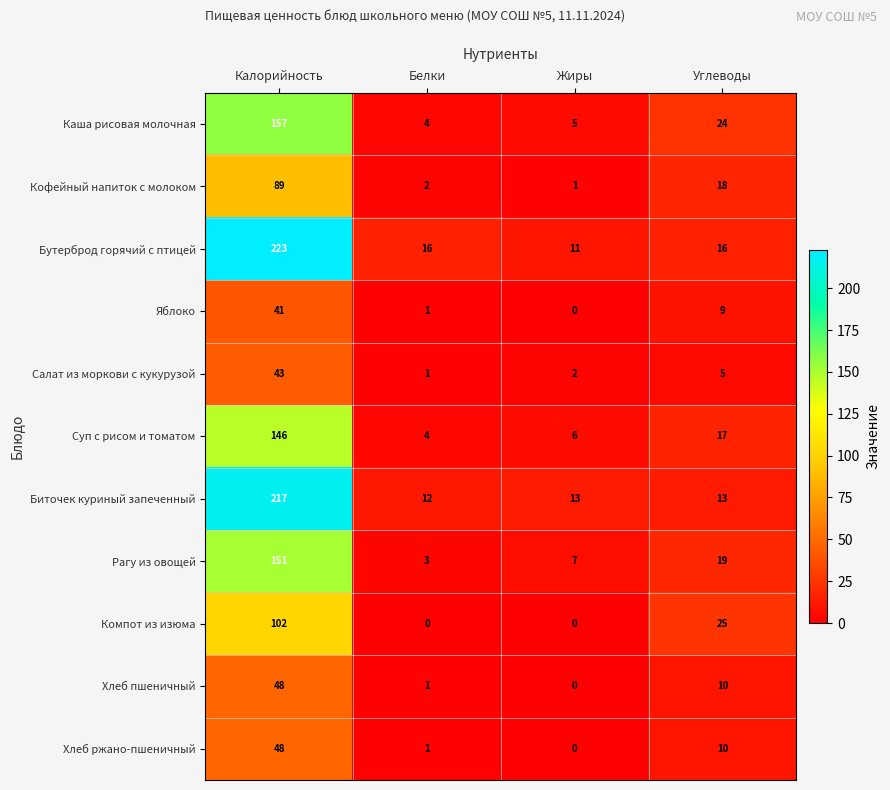

The Хлеб ржано-пшеничный series shows 2 at Белки. True or false?

False